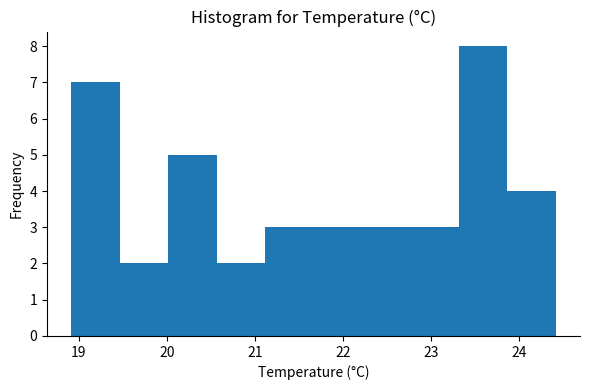

Reading left to right, list every bar in this chart as the range it spans on the x-axis followed by its height. Neither the bar edges nor the heights are printed on the chart, so give them approximately, as read against the axes.

18.9 to 19.5: 7
19.5 to 20.0: 2
20.0 to 20.6: 5
20.6 to 21.1: 2
21.1 to 21.7: 3
21.7 to 22.2: 3
22.2 to 22.8: 3
22.8 to 23.3: 3
23.3 to 23.9: 8
23.9 to 24.4: 4